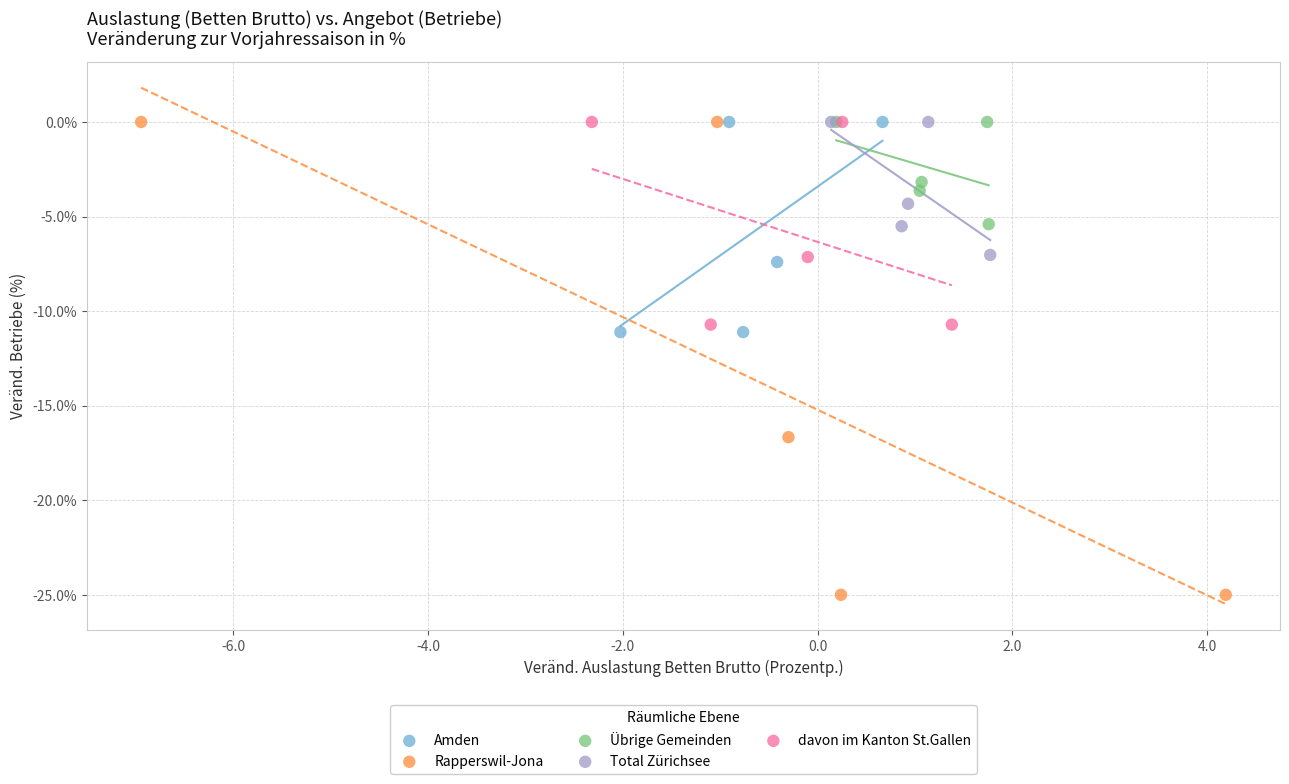

Which series has the widest spread of Y values?

Rapperswil-Jona